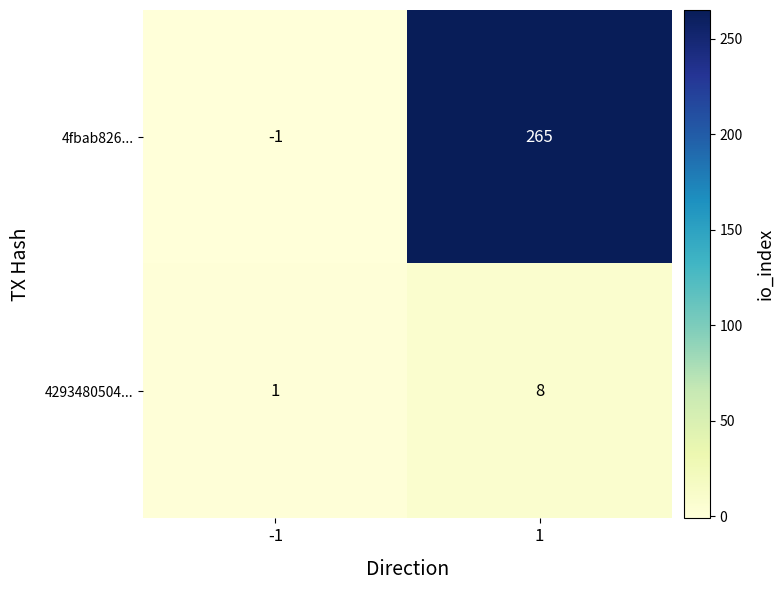

Which category has the highest value across all series?

1